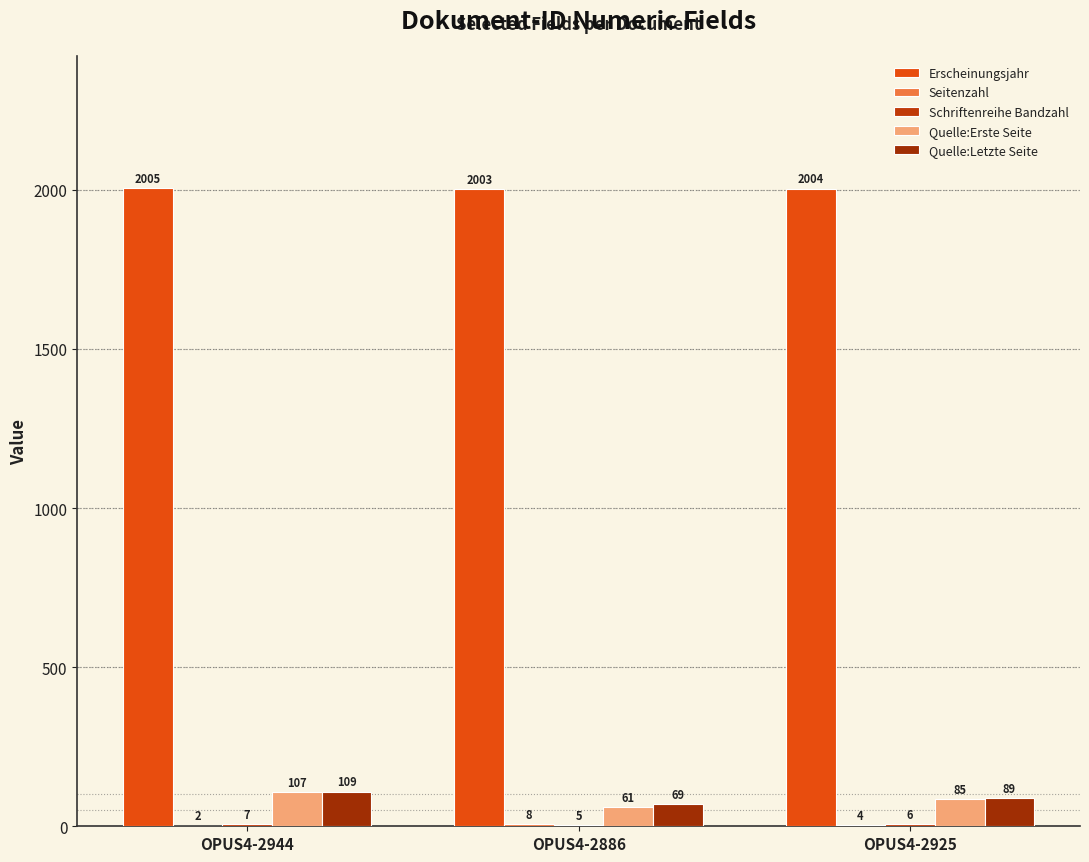

The Quelle:Erste Seite series shows 150 at OPUS4-2925. True or false?

False